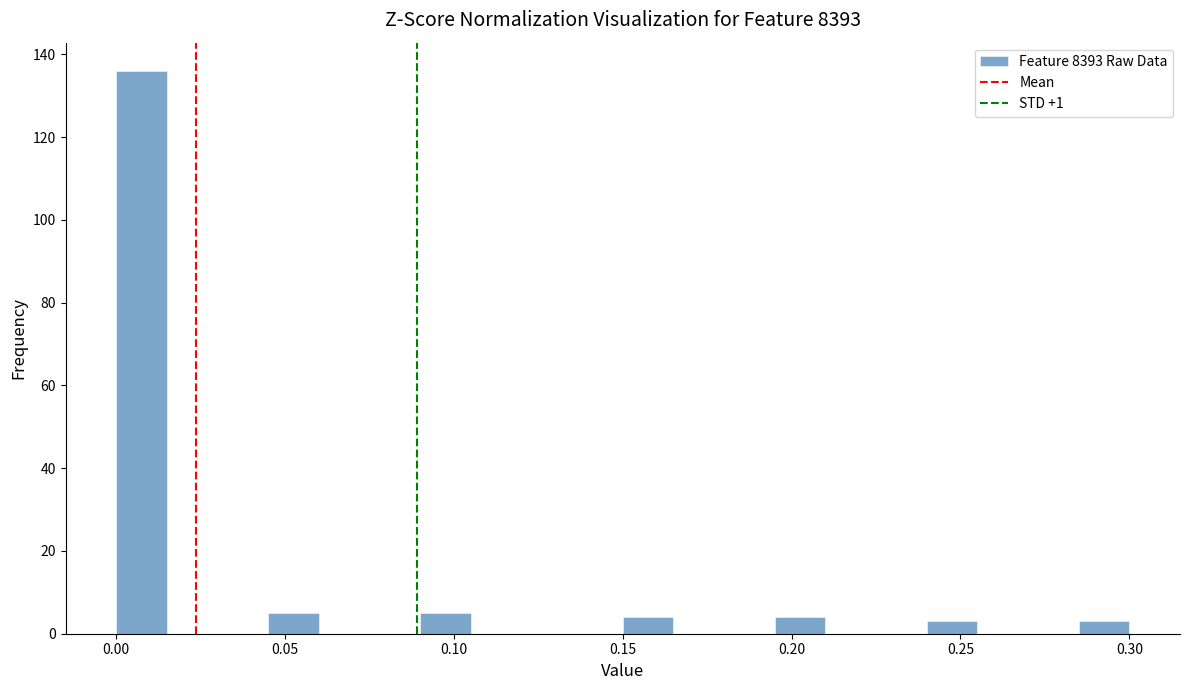

Around what value on the x-axis is the tallest bar? Give the approximate position of its centre, as read against the axis.

0.010